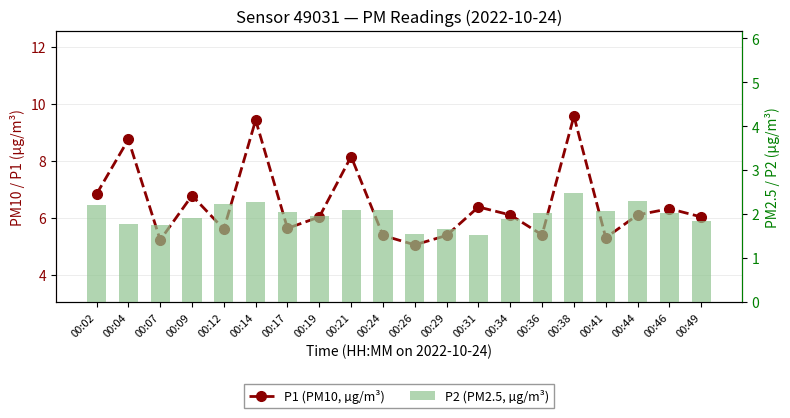

What is the difference between the second highest and minimum values in the P1 (PM10) series?

4.4